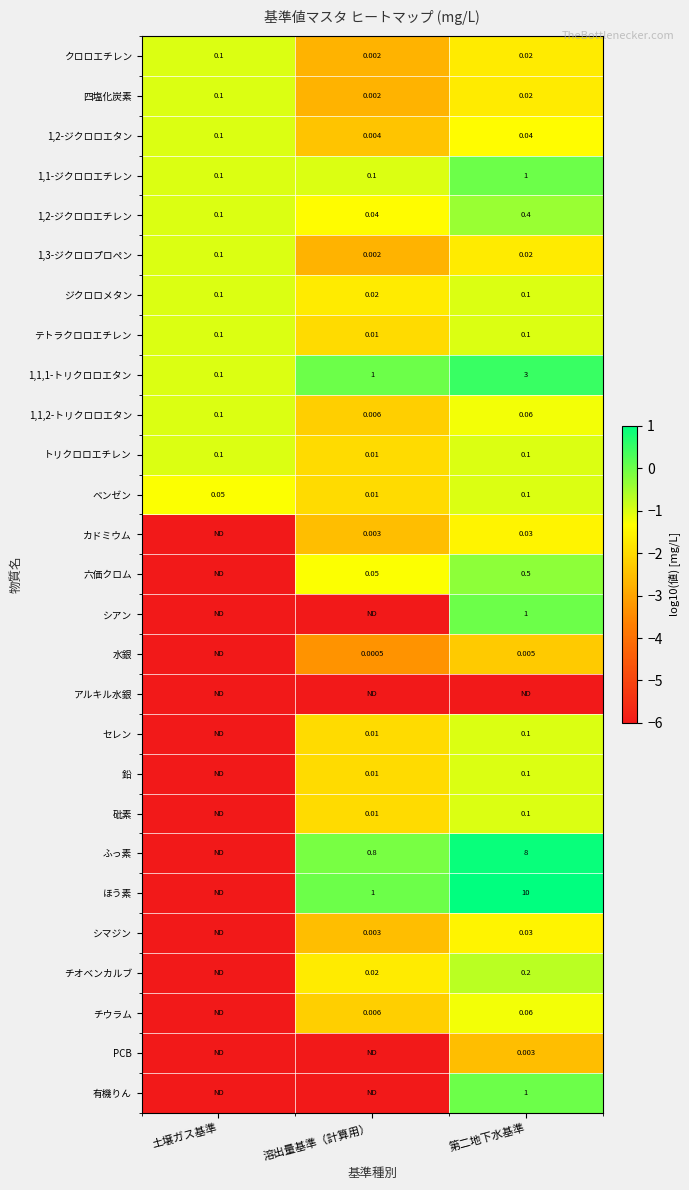

What is the spread (max minus min) of values at 溶出量基準（計算用）?

6.0